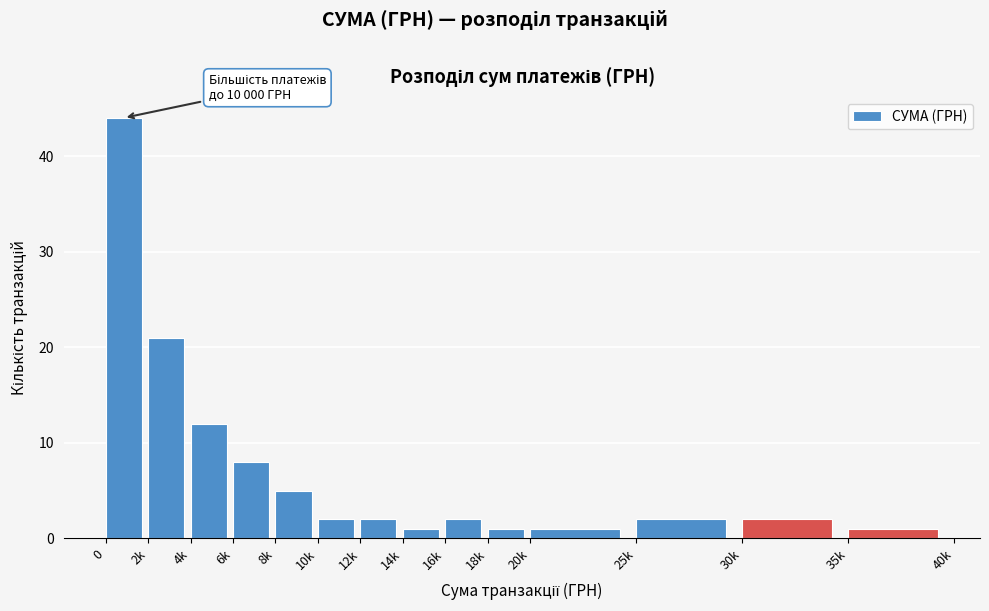

Reading left to right, what are all the values shown in this chart?

44	21	12	8	5	2	2	1	2	1	1	2	2	1